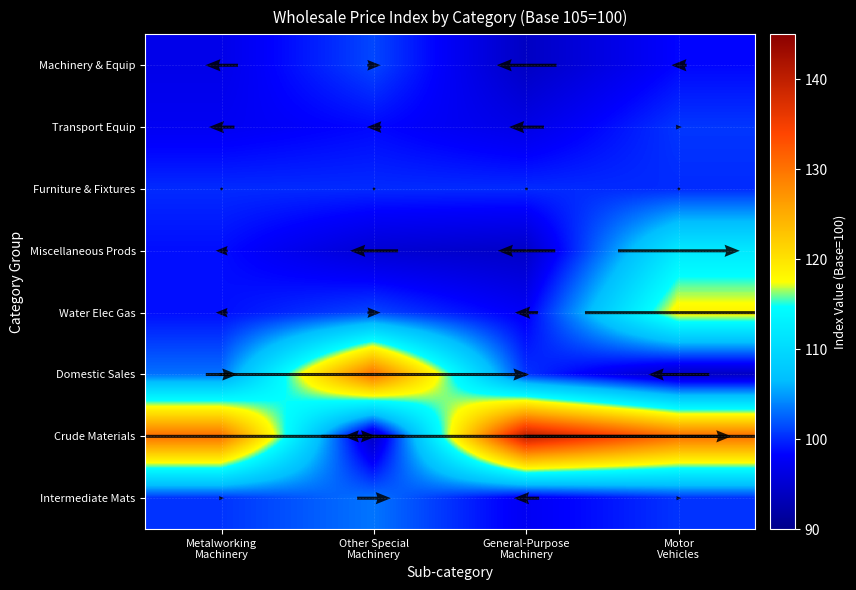

Count the number of data series in this chart.

8